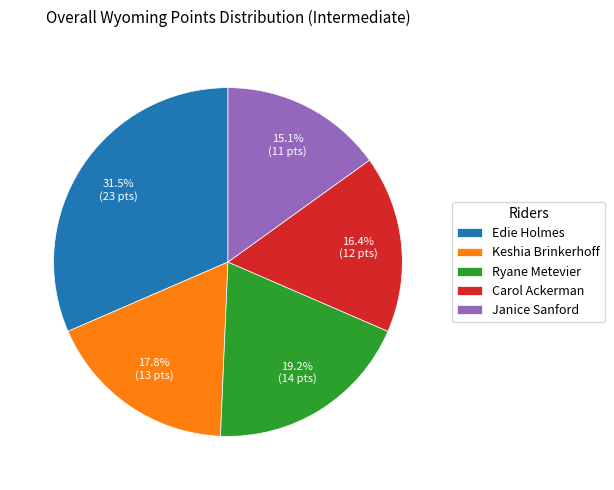

Which category has the biggest portion of the pie?

Edie Holmes